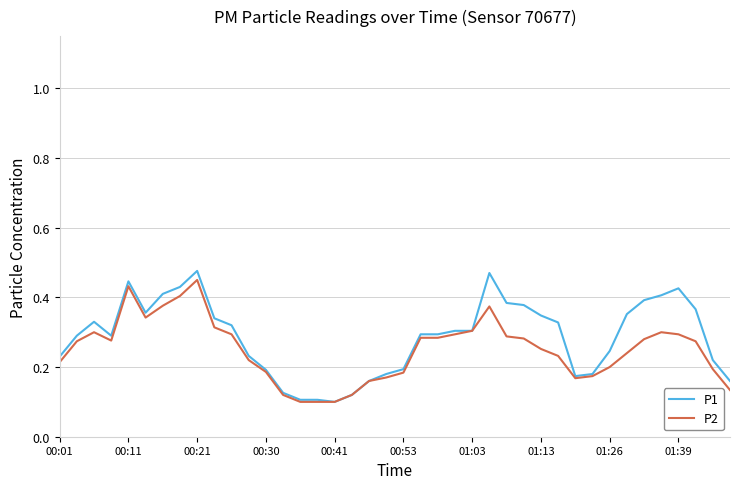

What is the value of the P2 point at the 4th from the left?

0.3